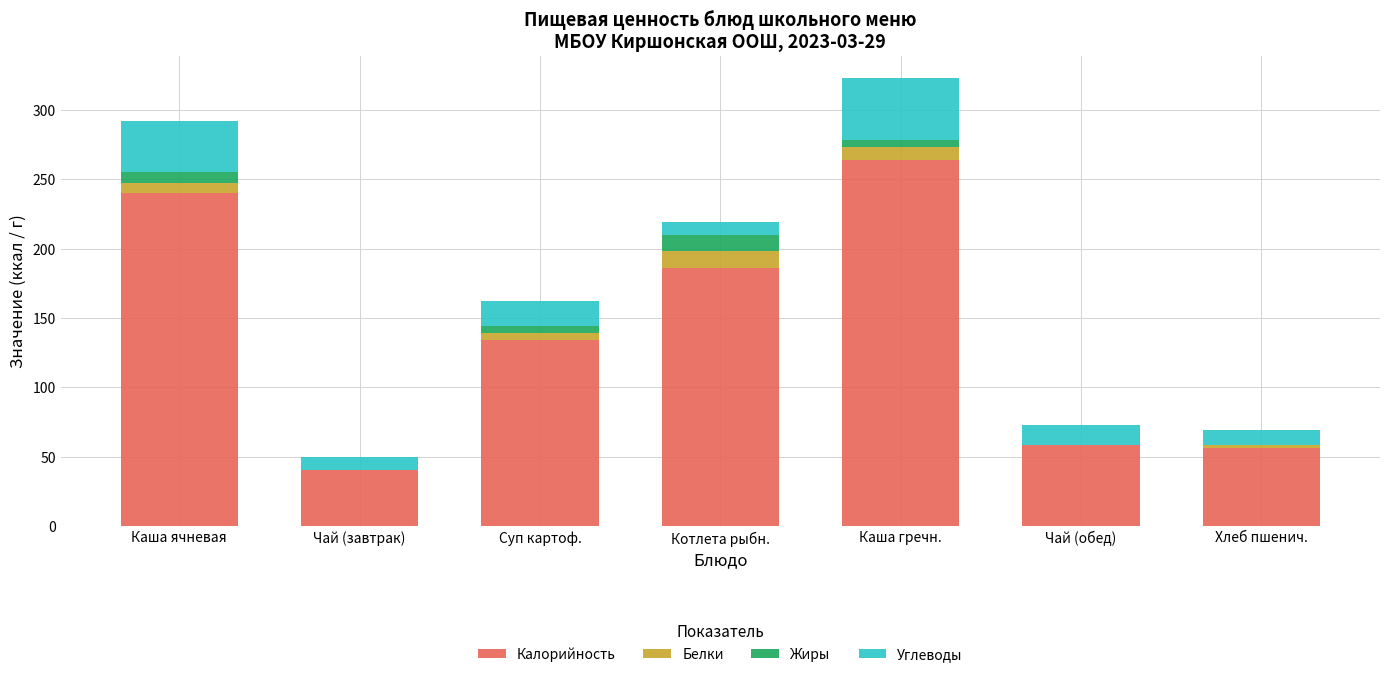

True or false: Калорийность has a value of 240 at Каша ячневая.

True